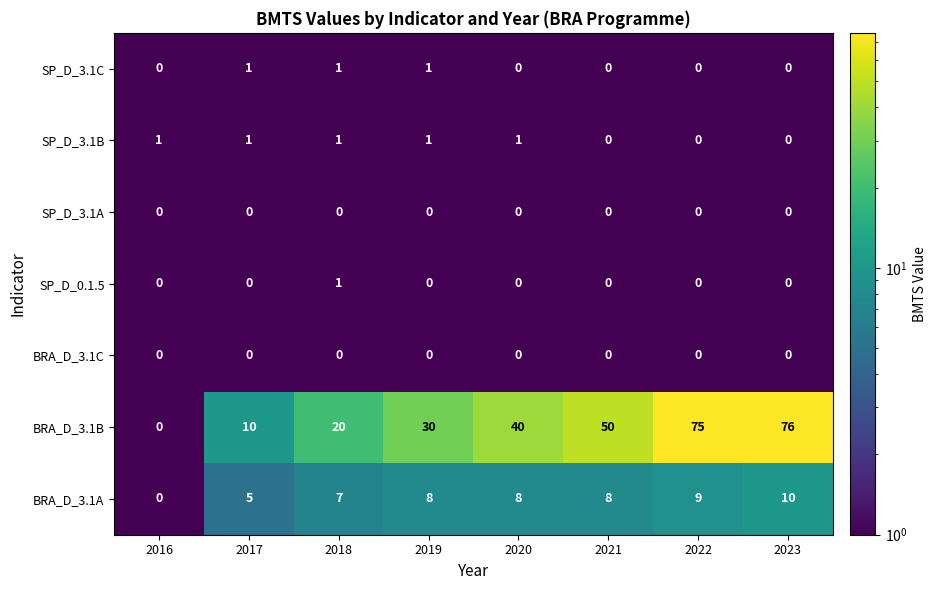

Which series has the largest total across all categories?

BRA_D_3.1B